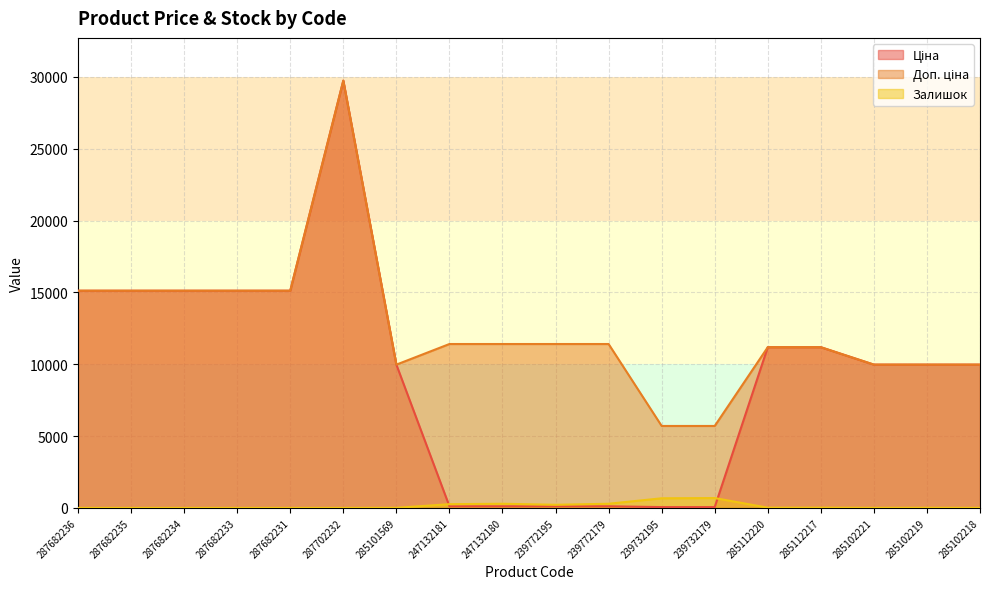

True or false: Залишок and Ціна intersect in this chart.

True